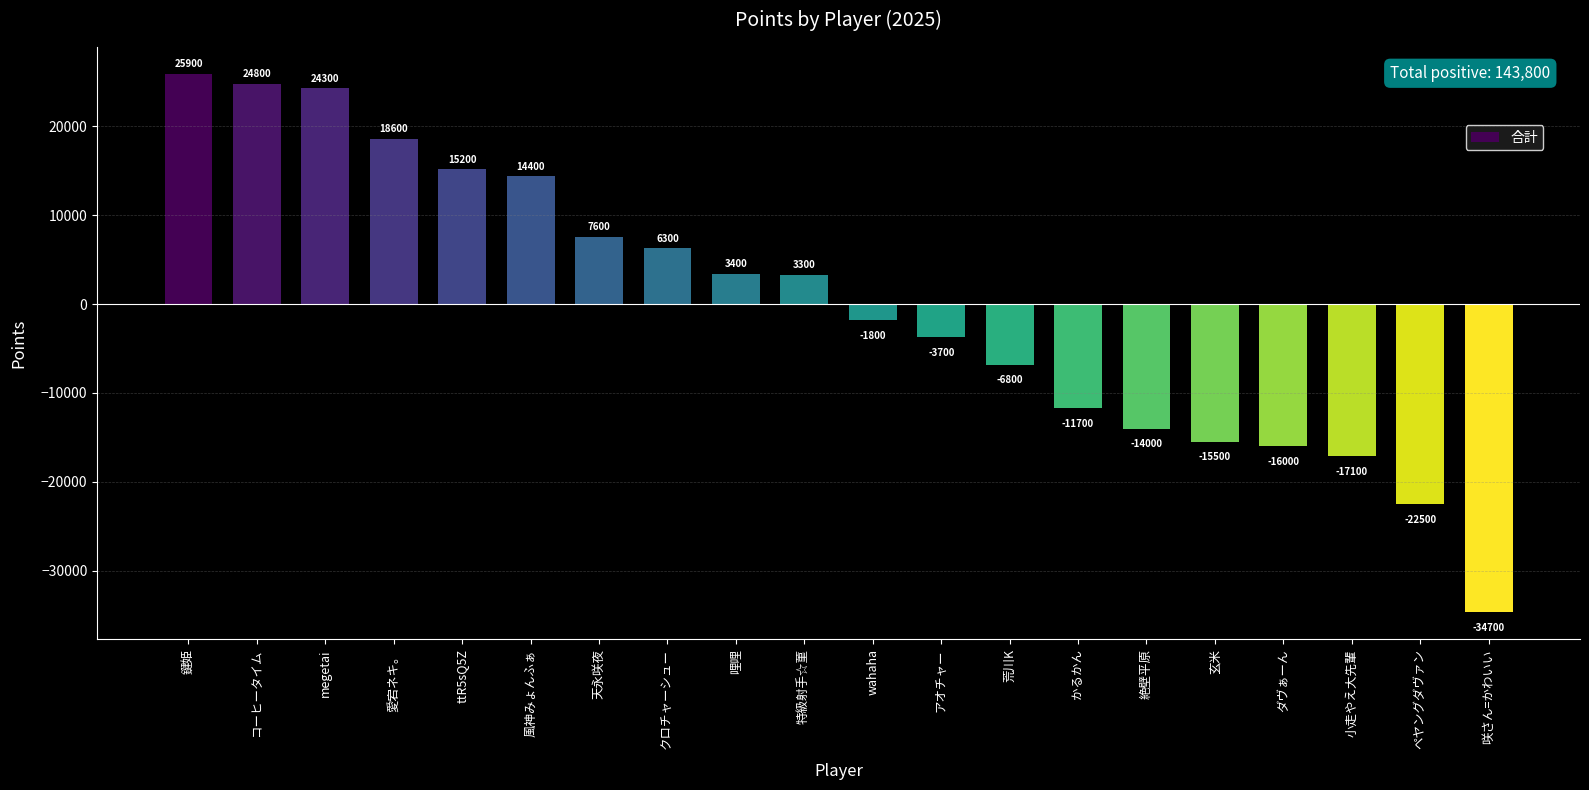

How many negative values are there?

10